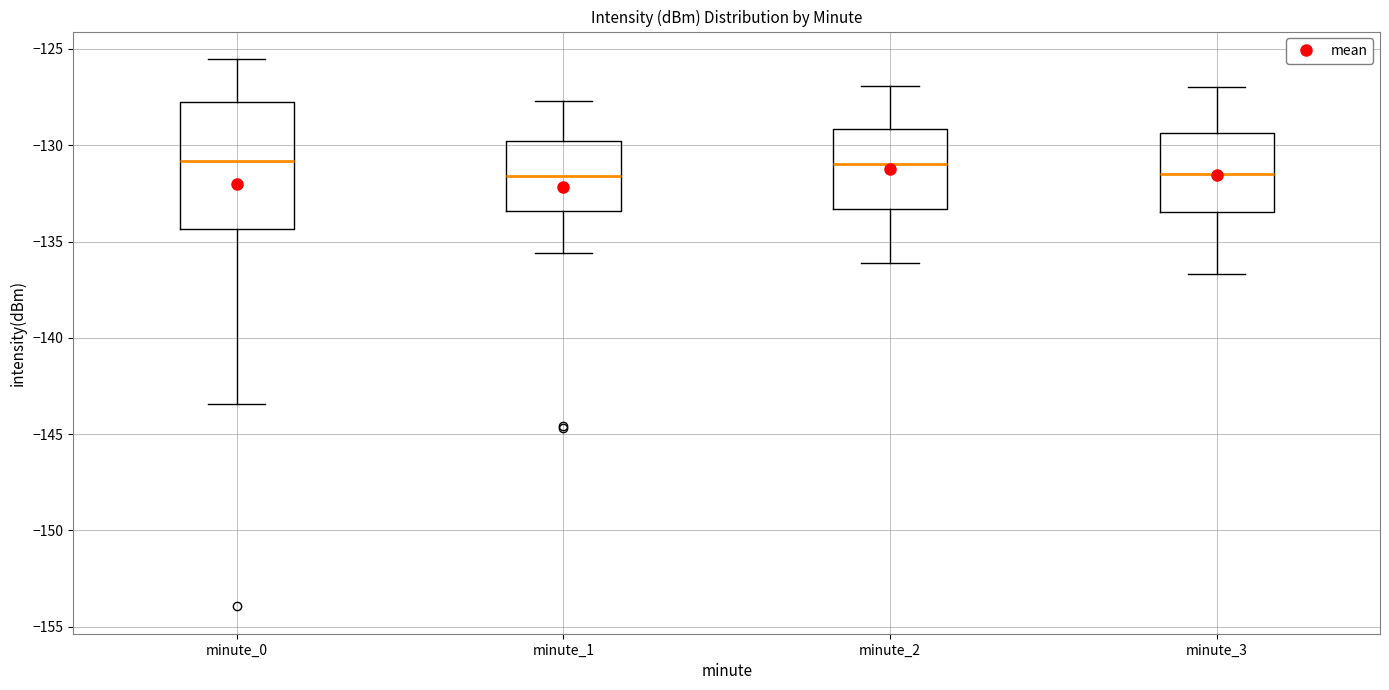

Where does the median line of the box for minute_3 sit on the y-axis? The values are not printed on the chart, so give them approximately, as read against the axis.

-131.5